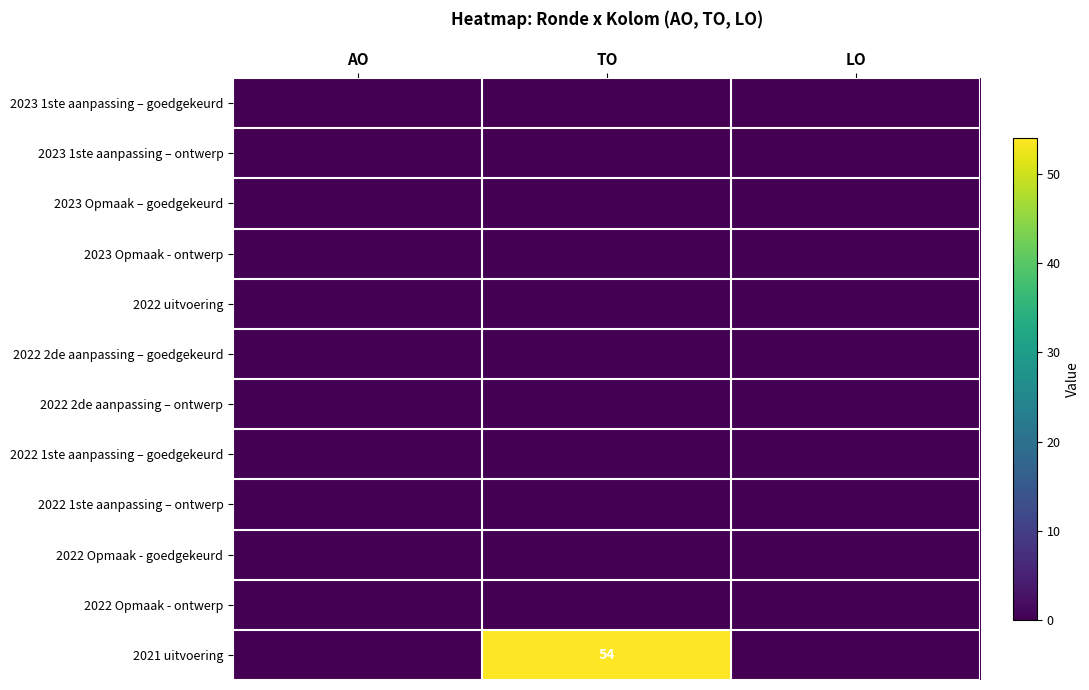

At how many categories does at least one series exceed 48?

1